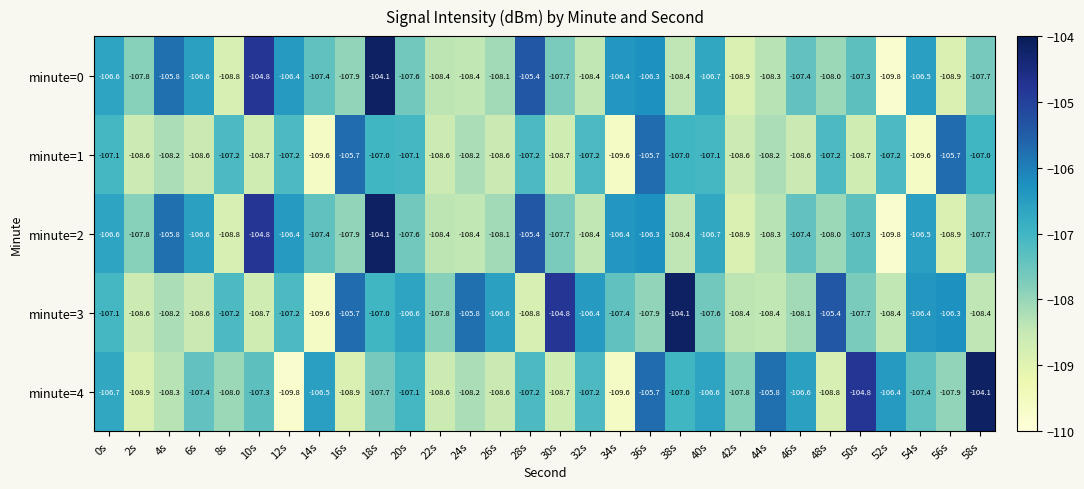

What is the spread (max minus min) of values at 10s?

3.9